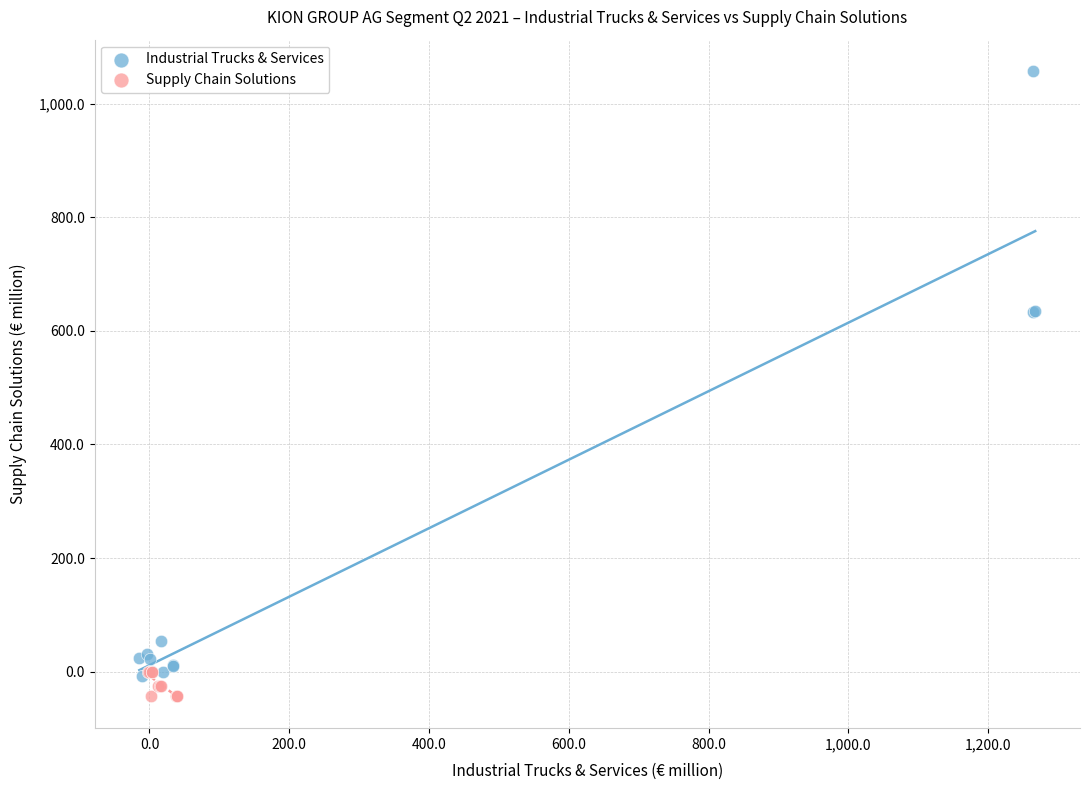

What are all the series names shown in the legend?

Industrial Trucks & Services, Supply Chain Solutions